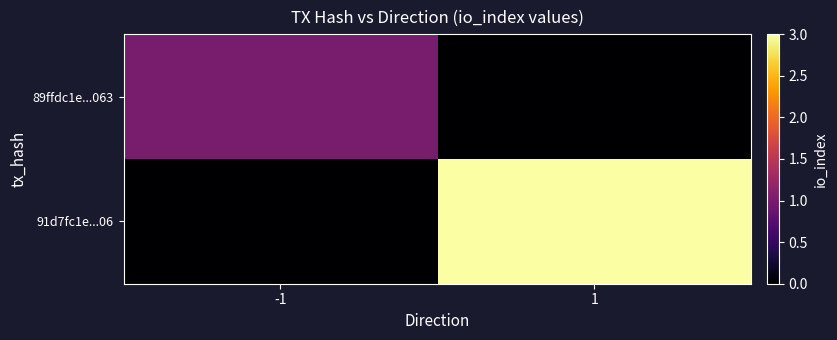

Rank the series by their average value, from lowest to highest.

89ffdc1e...063, 91d7fc1e...06